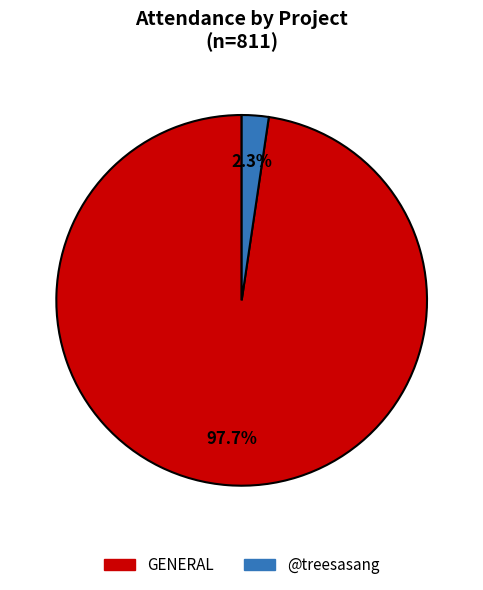

What percentage is NOT represented by GENERAL?

2.3%